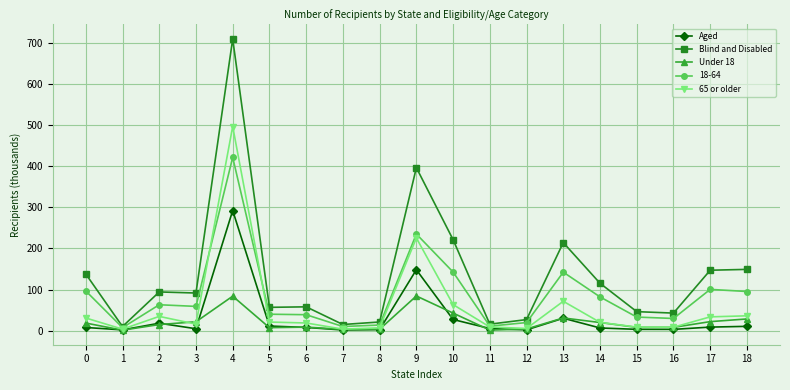

How many categories are shown in the chart?

19